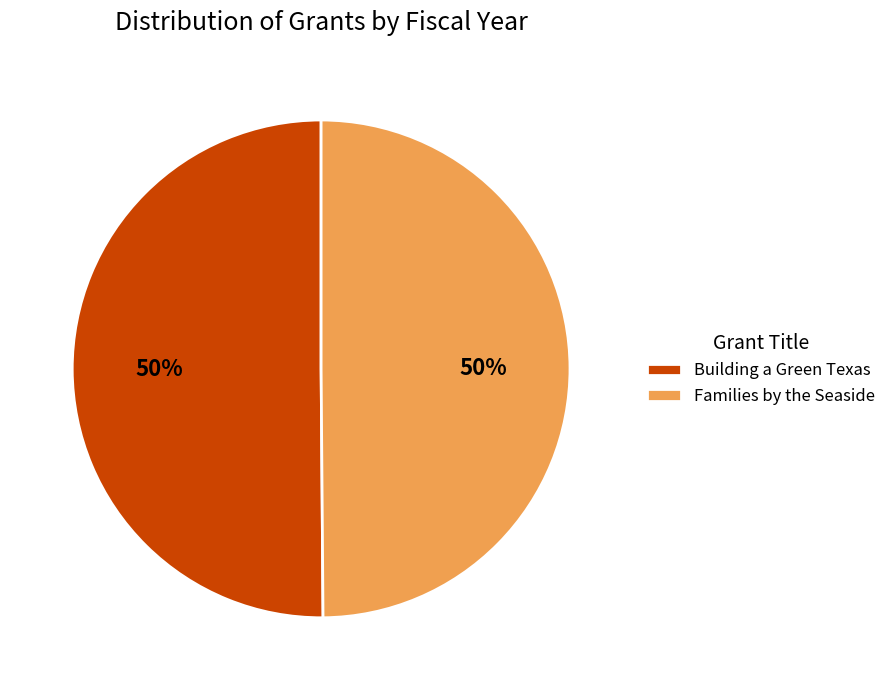

Combined, do Families by the Seaside and Building a Green Texas account for over 50%?

Yes